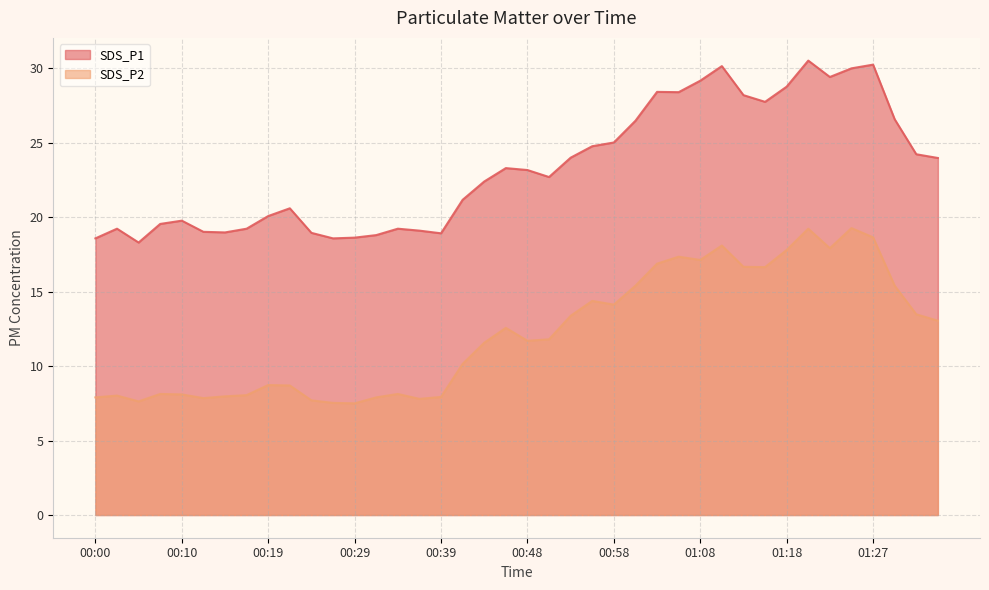

What is the sum of all SDS_P1 values?

934.4